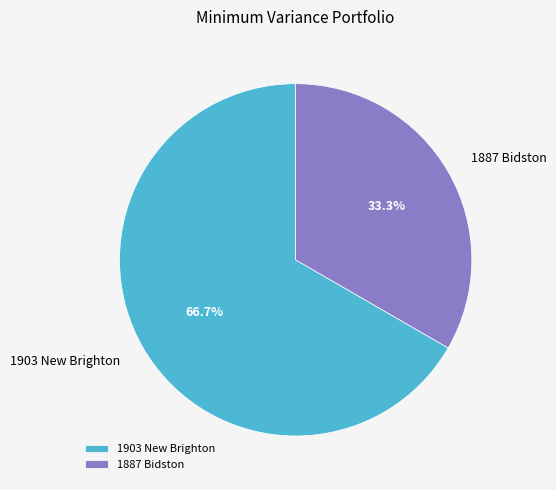

How many slices are in this pie chart?

2